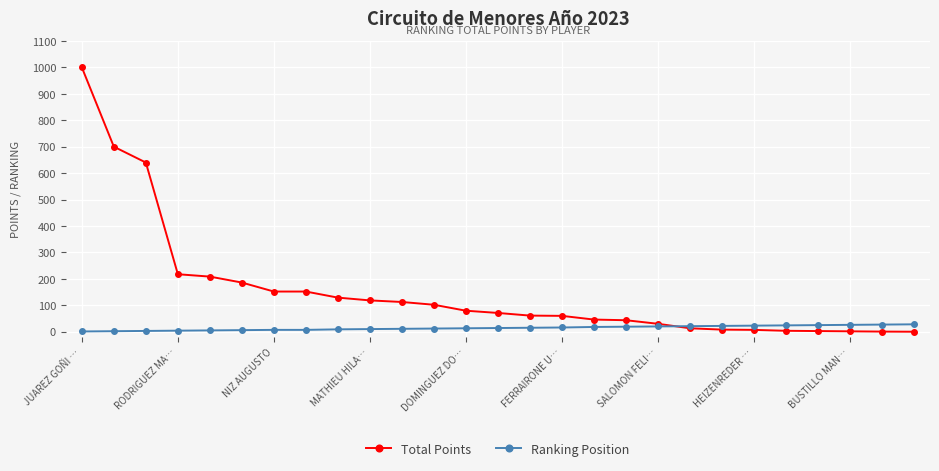

Which series has the largest total across all categories?

Total Points